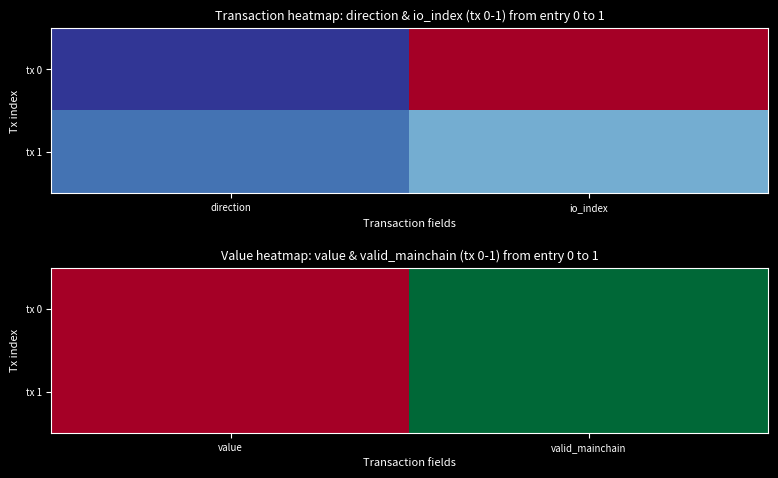

How many categories are shown in the chart?

2